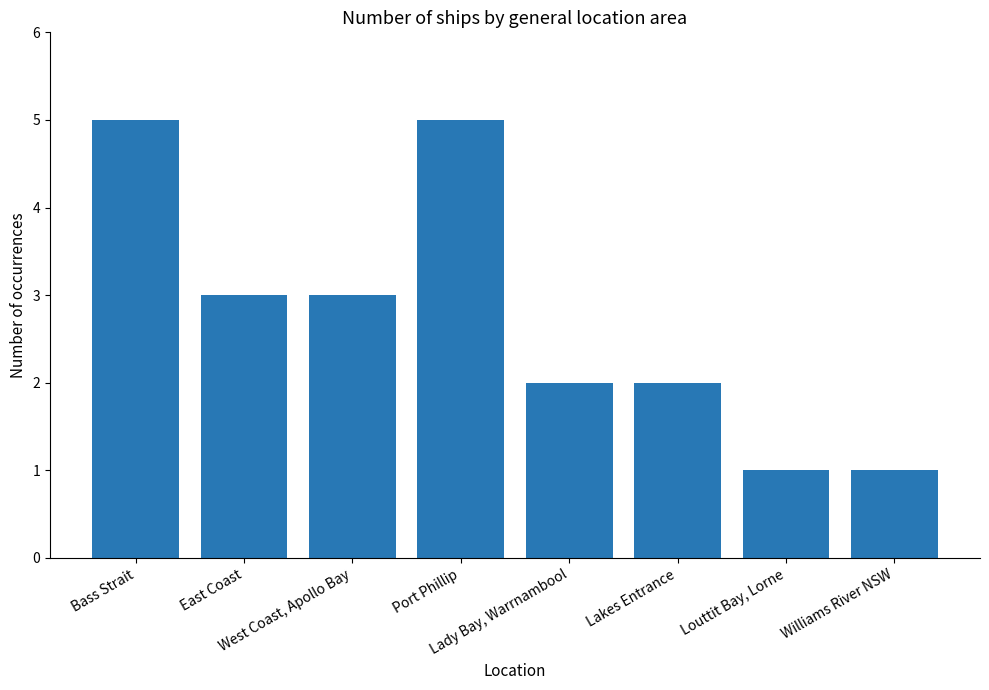

What is the sum of all values?

22